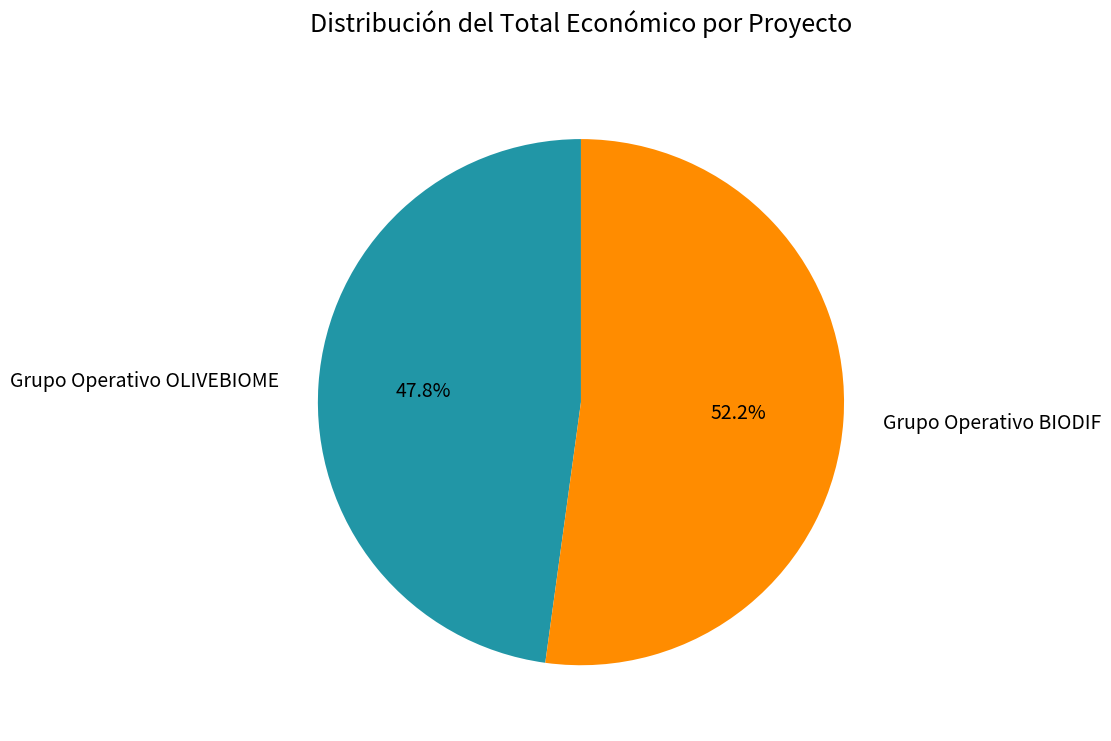

To the nearest percent, what is the combined percentage of Grupo Operativo OLIVEBIOME and Grupo Operativo BIODIF?

100%